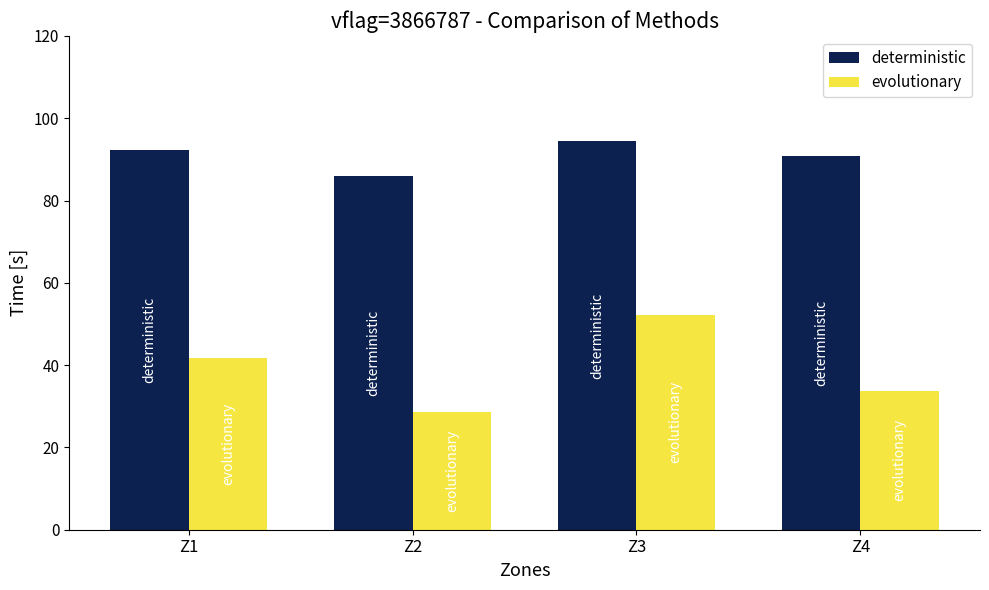

Rank the series by their maximum value, from lowest to highest.

evolutionary, deterministic